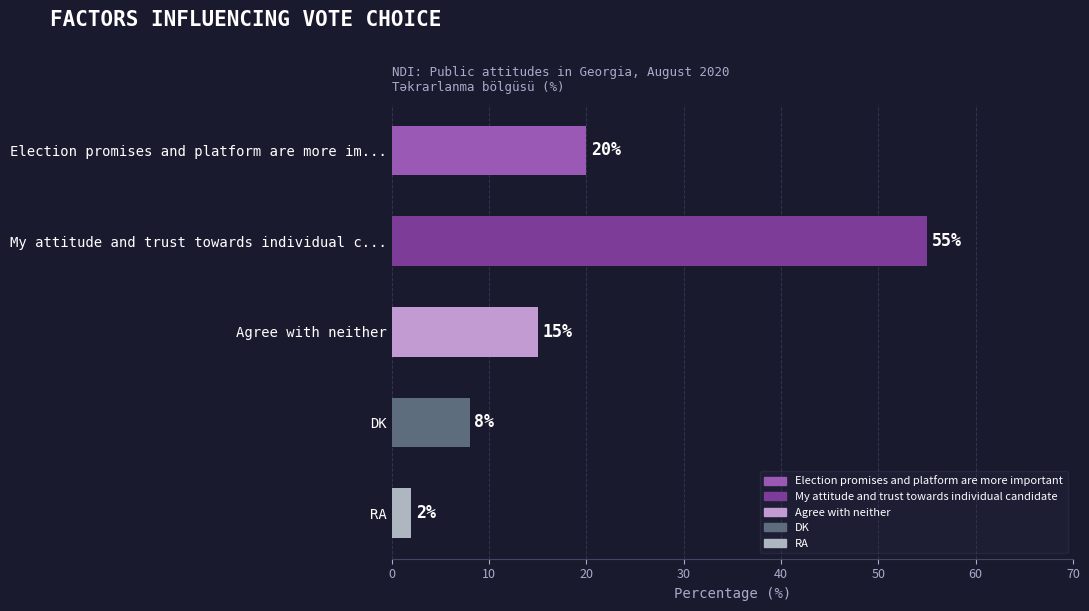

The chart shows a value of 1 at RA. True or false?

False